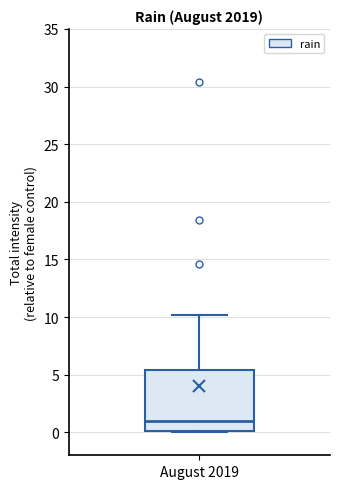

Where is the lower edge of the box for August 2019 on the y-axis? The values are not printed on the chart, so give them approximately, as read against the axis.

0.0